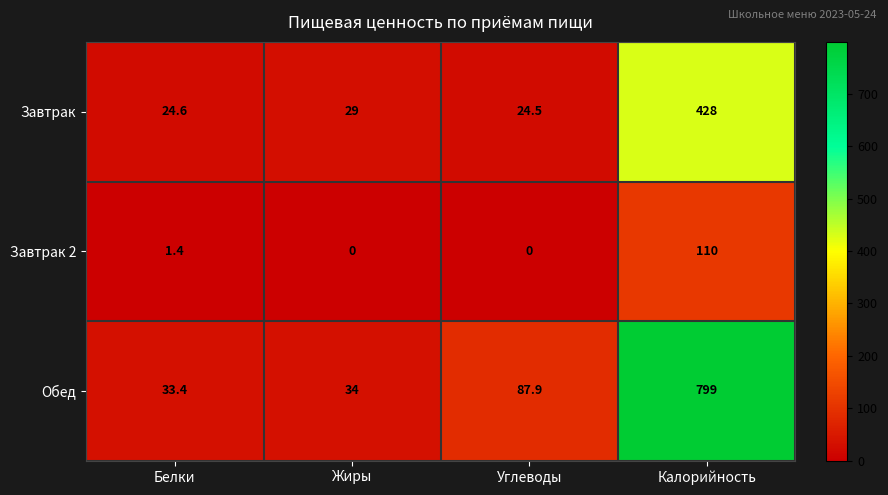

How many categories are shown in the chart?

4